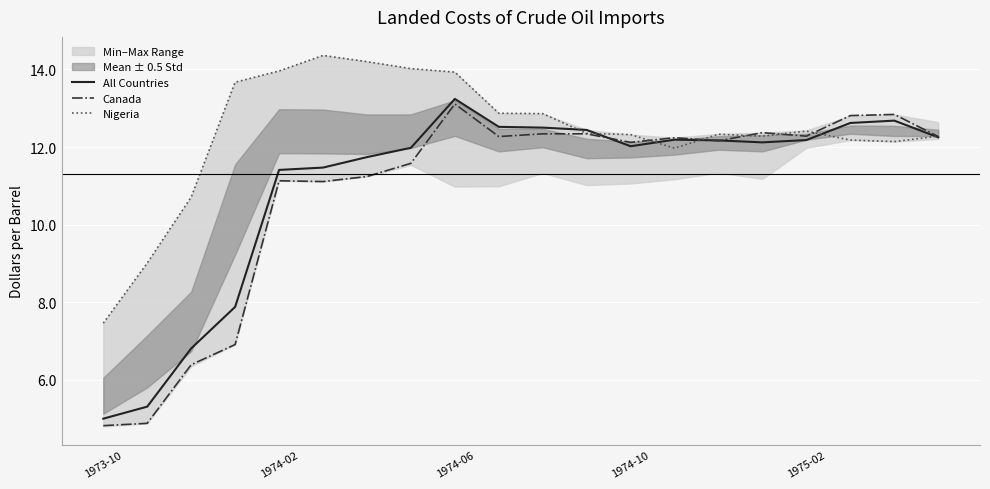

The Canada series shows 4.8 at 1973-10. True or false?

True